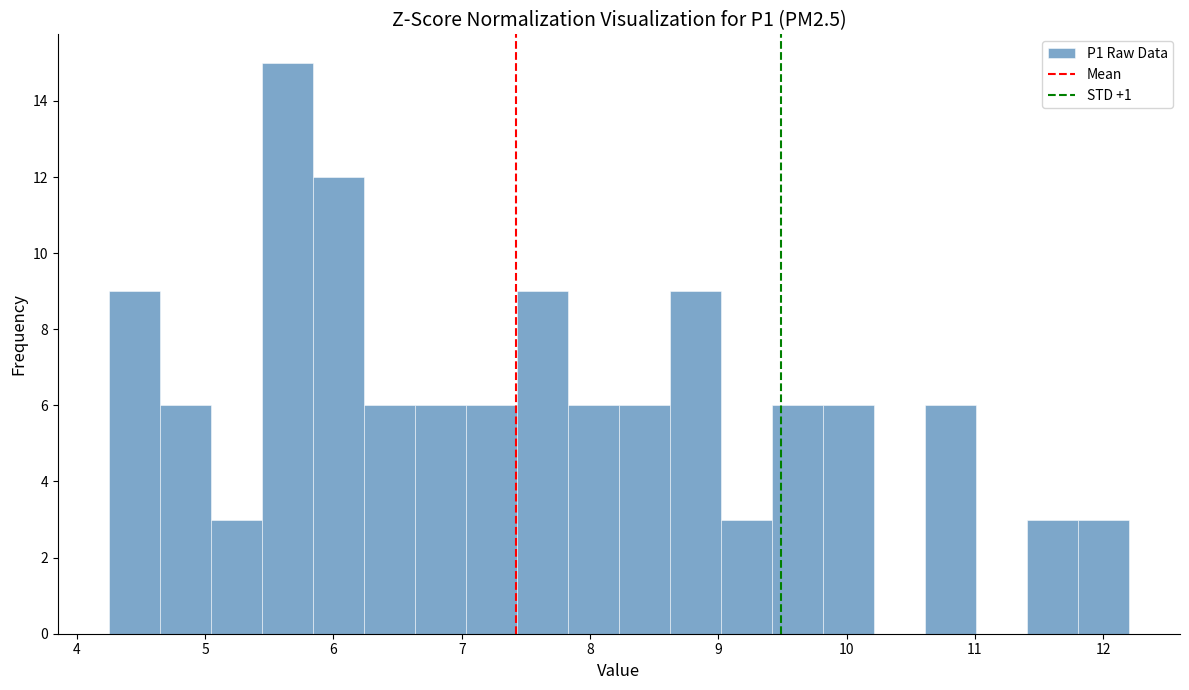

Read against the x-axis, roughly where is the centre of the tallest bar?

5.6